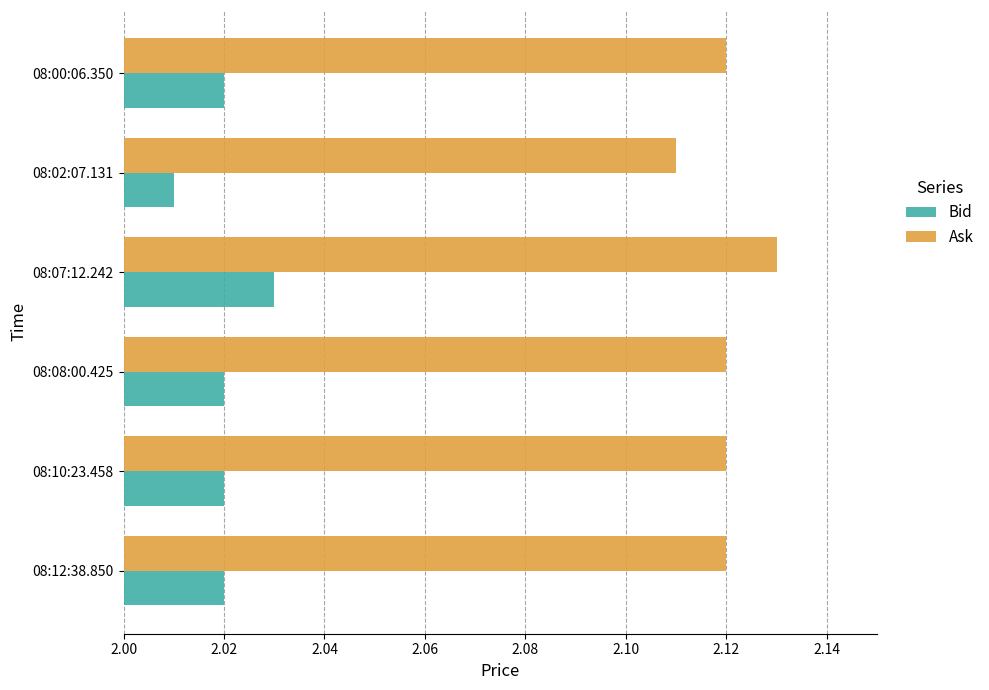

Count the Bid values in the range 2 to 3.

6